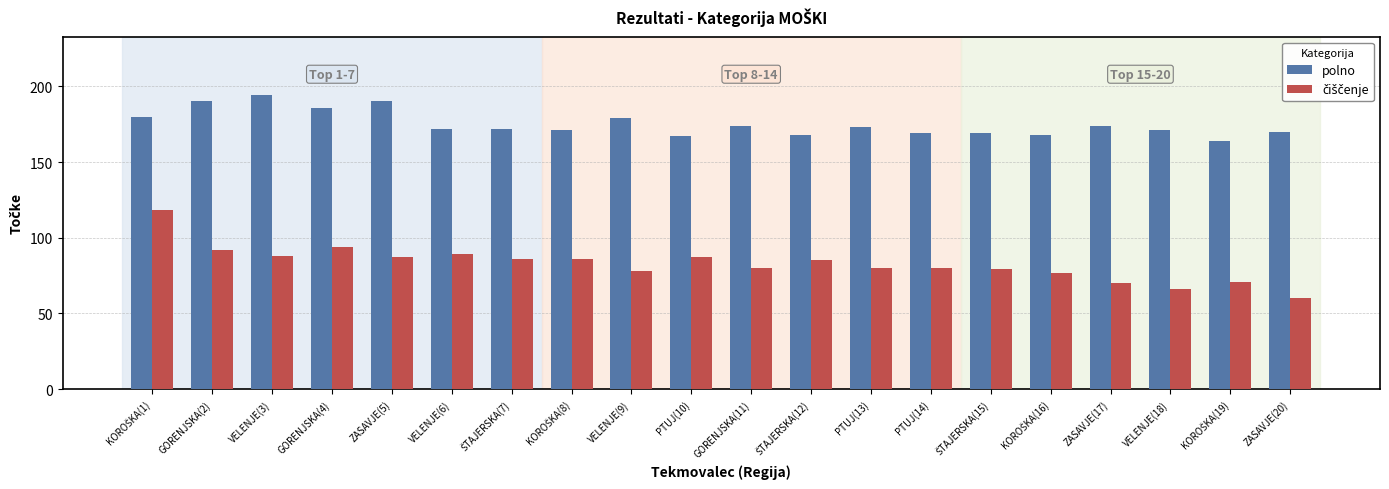

What is the sum of all polno values?

3501